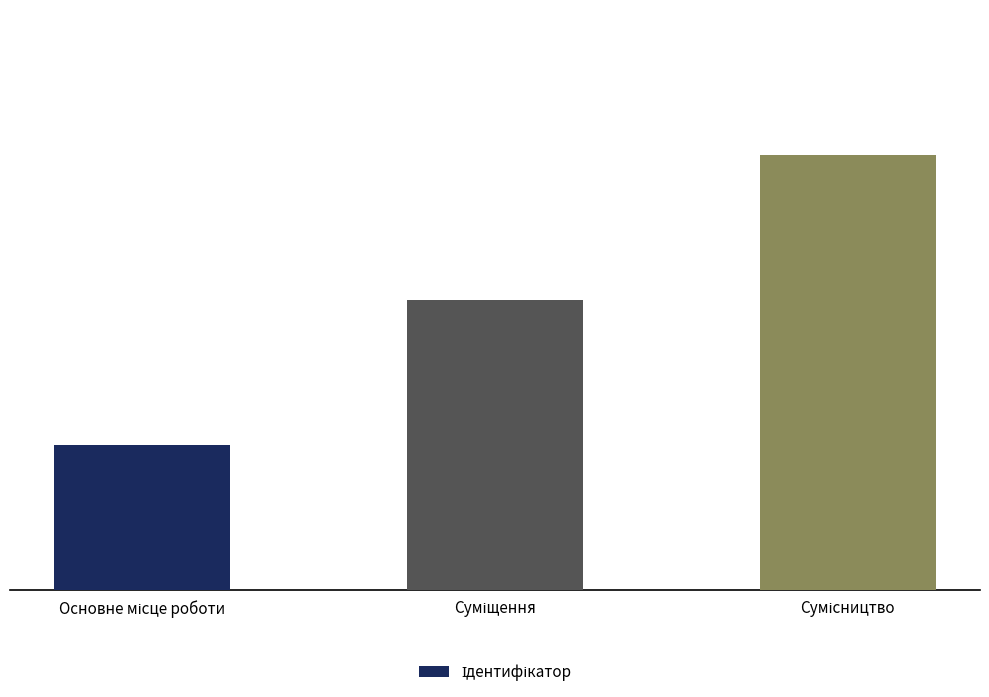

What is the sum of all values?

6